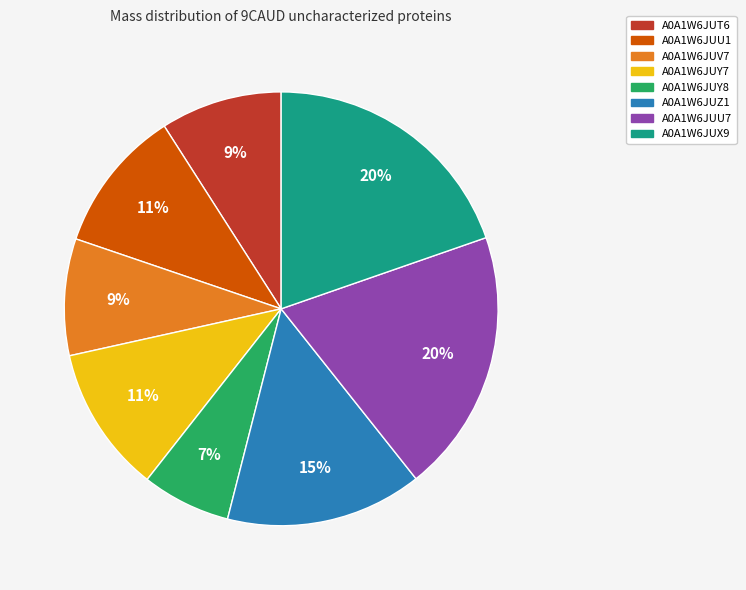

Which category has the smallest portion of the pie?

A0A1W6JUY8